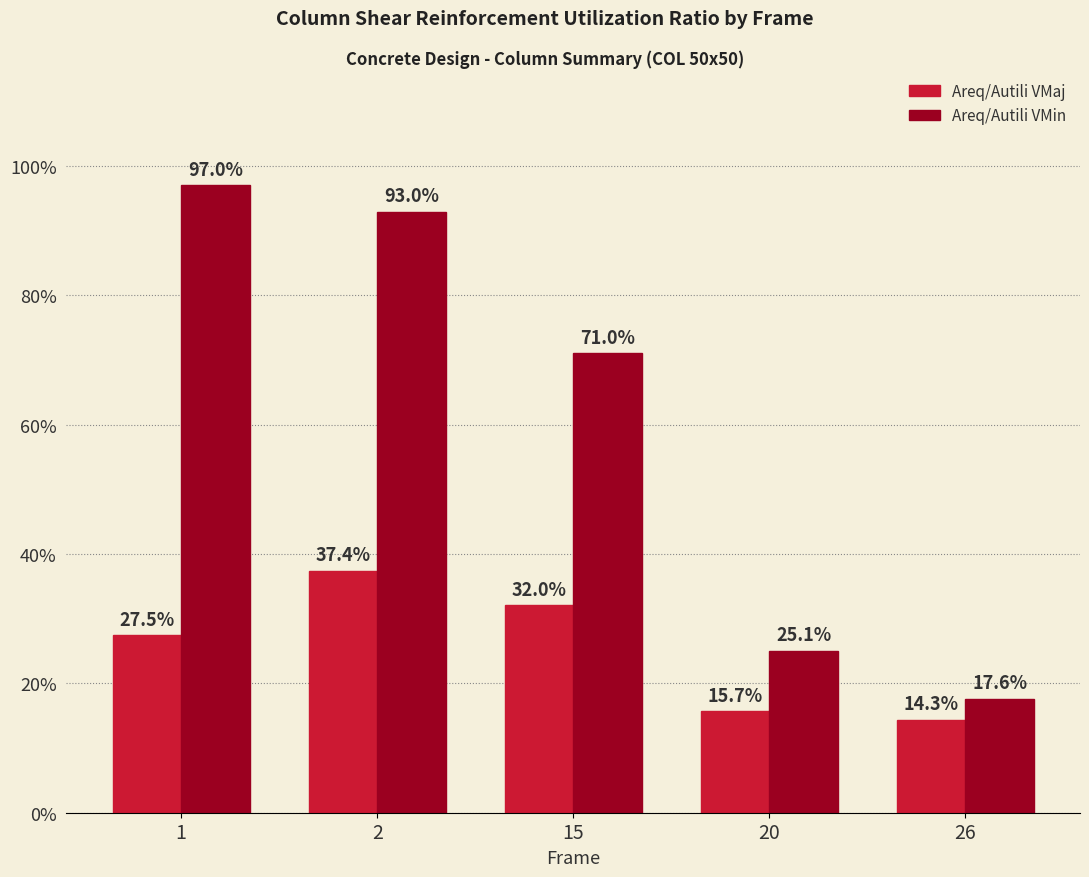

Reading left to right, list all the values displayed in this chart.

Areq/Autili VMaj: 1=0.3	2=0.4	15=0.3	20=0.2	26=0.1
Areq/Autili VMin: 1=1.0	2=0.9	15=0.7	20=0.3	26=0.2